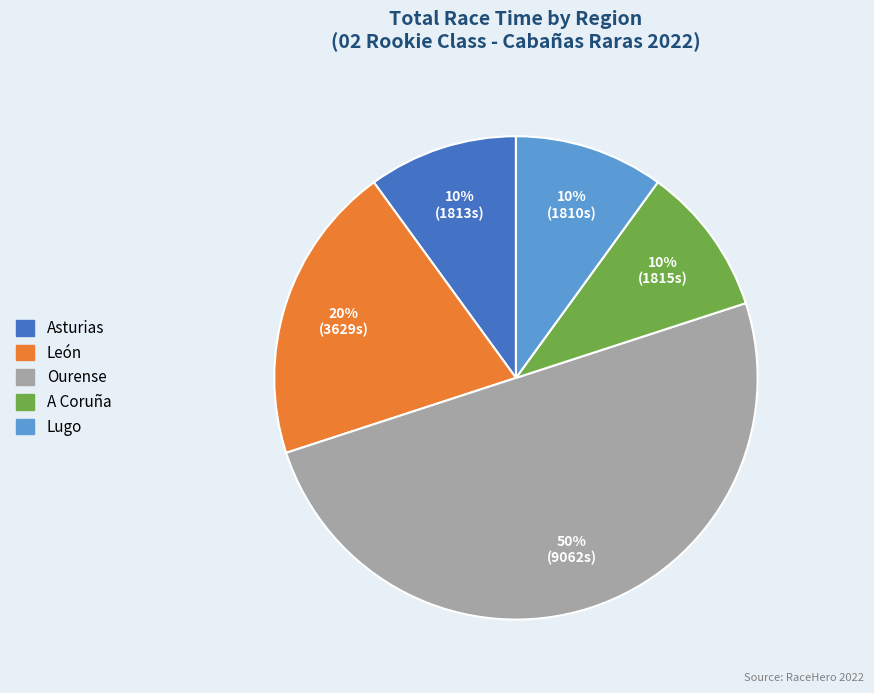

Combined, do A Coruña and Ourense account for over 50%?

Yes